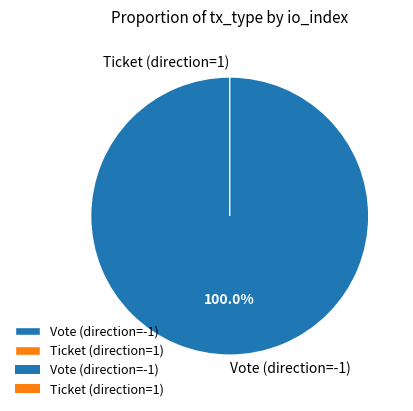

What percentage is the Vote (direction=-1) slice, to the nearest percent?

100%